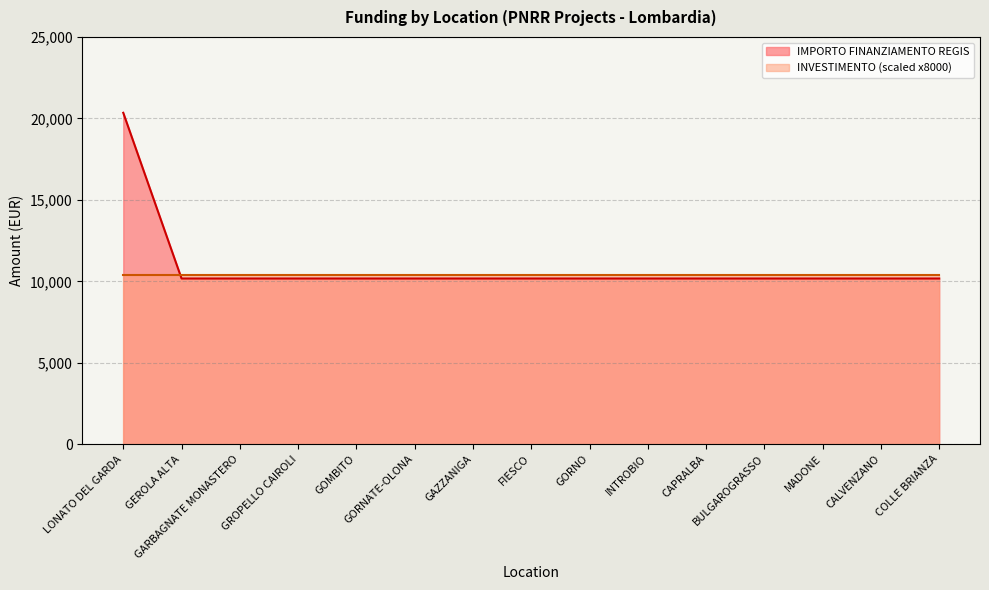

What is the value of the 1st point from the left?

20344